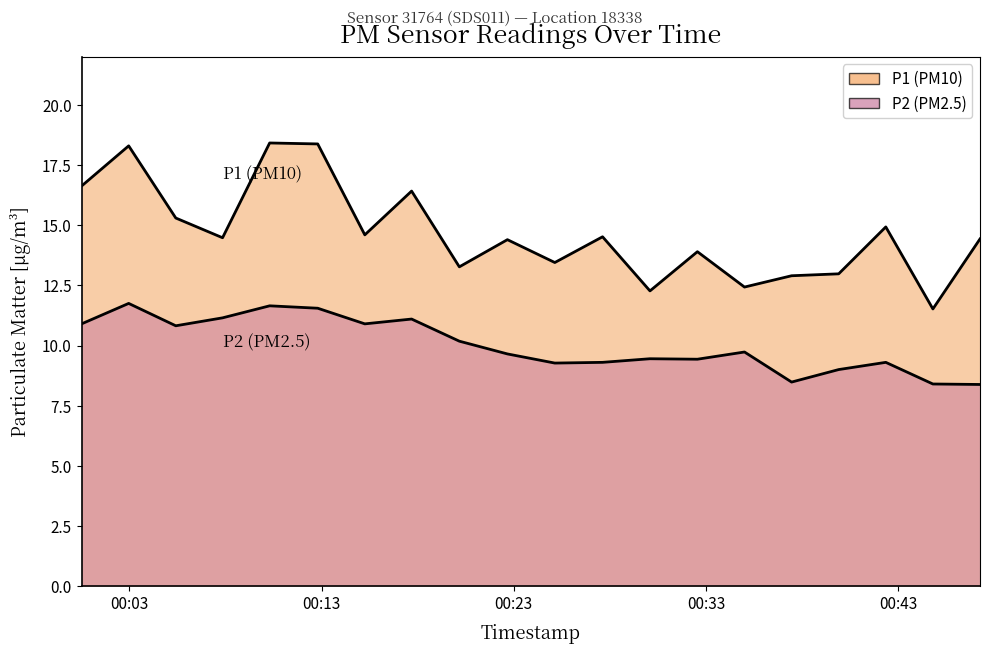

List the series in order of their peak value, lowest first.

P2, P1